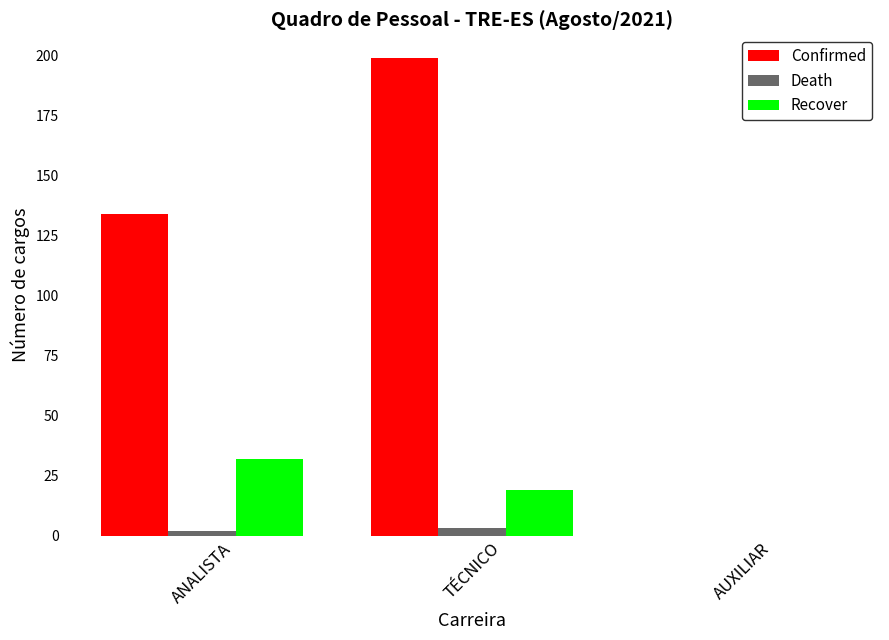

How many positive values does the Death series have?

2